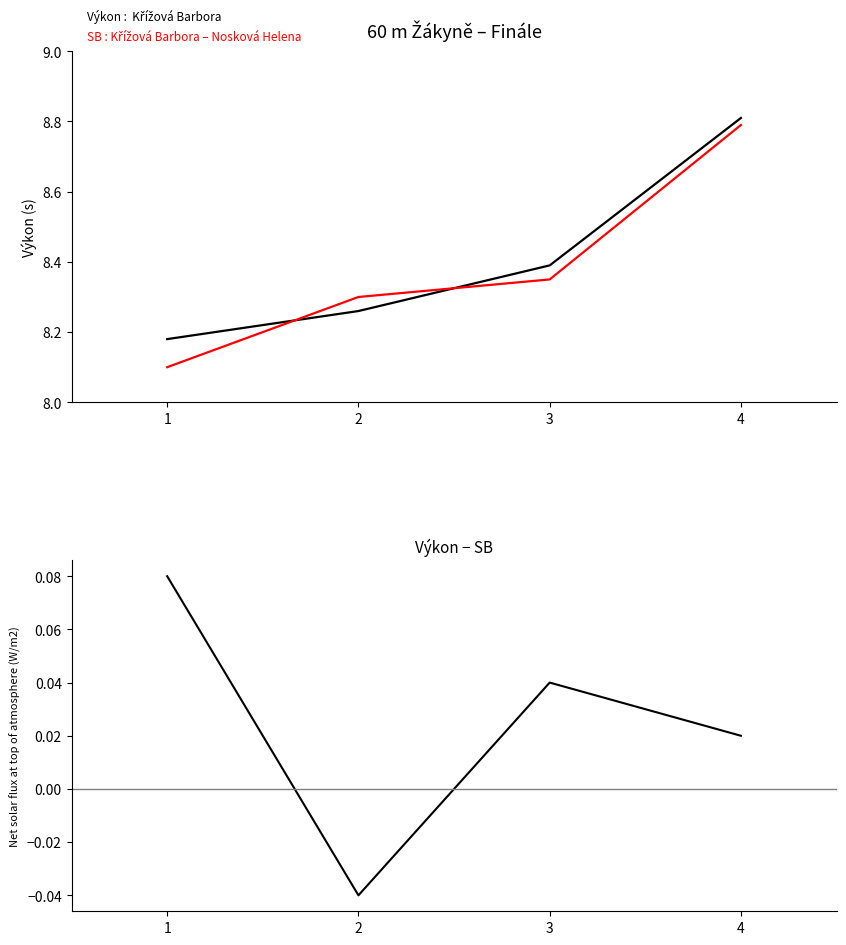

True or false: SB and Výkon − SB cross at least once.

False